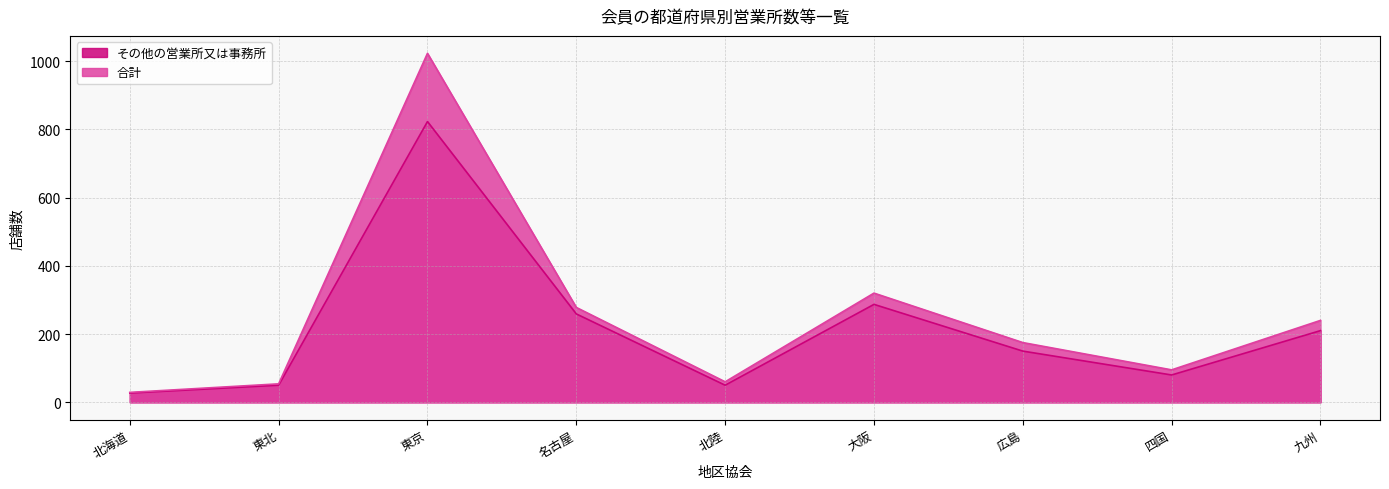

The 合計 series shows 229 at 広島. True or false?

False